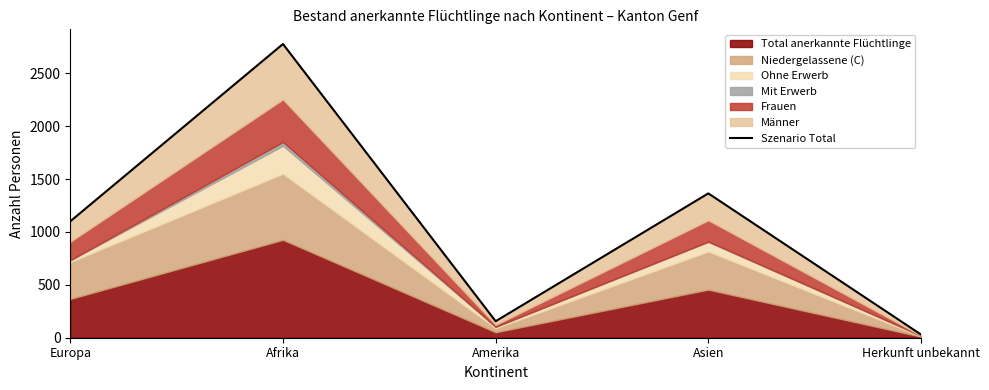

Is it true that the value at Herkunft unbekannt is 43?

False